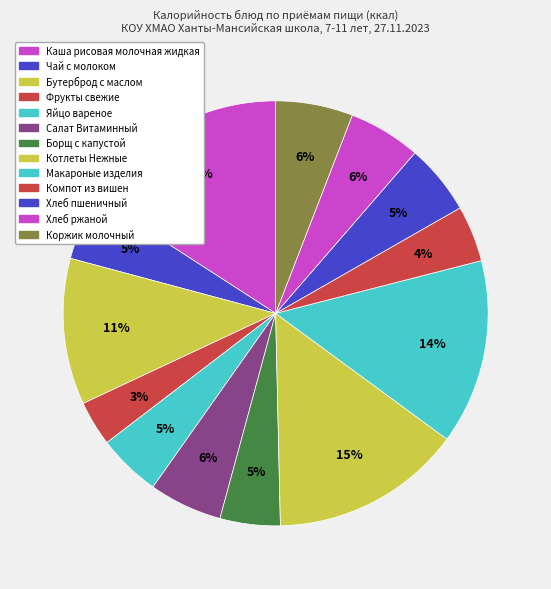

To the nearest percent, what is the average slice percentage?

8%